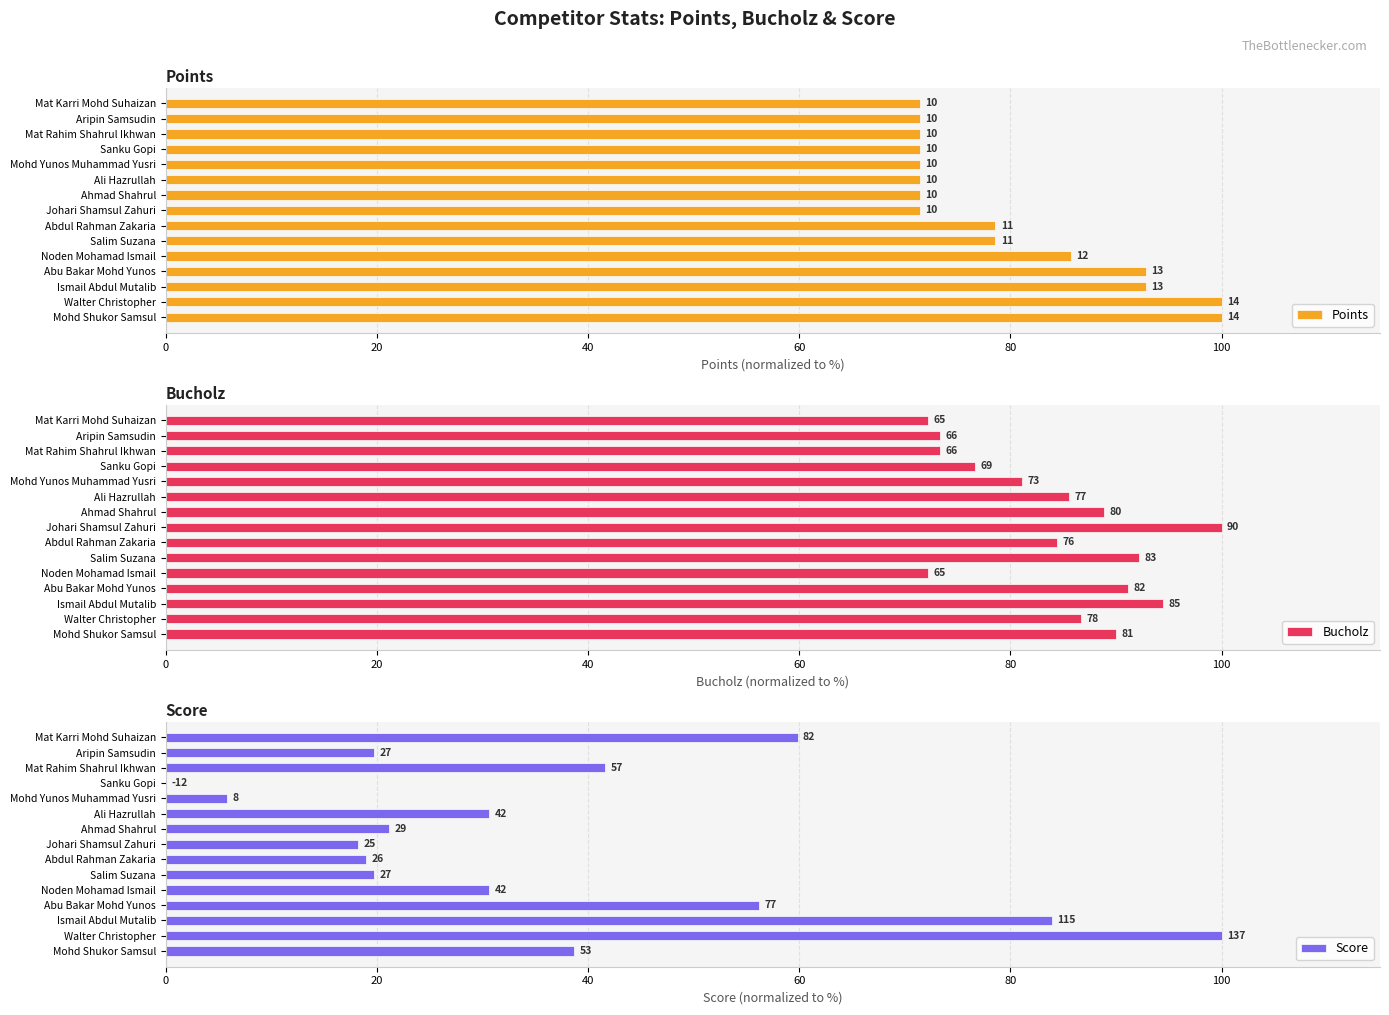

What is the maximum value for Bucholz?

100.0